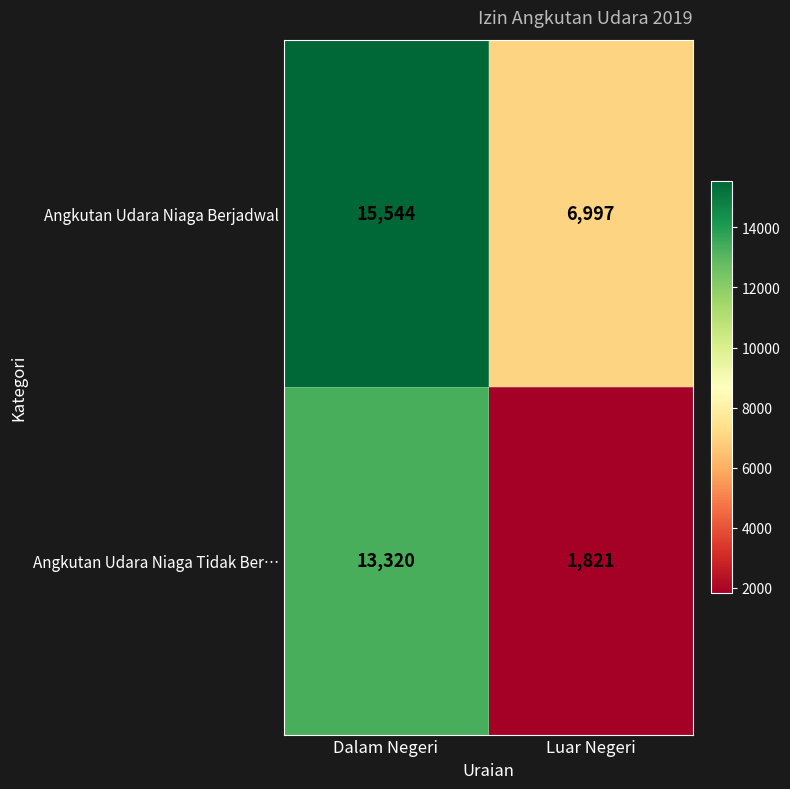

What is the greatest value displayed?

15544